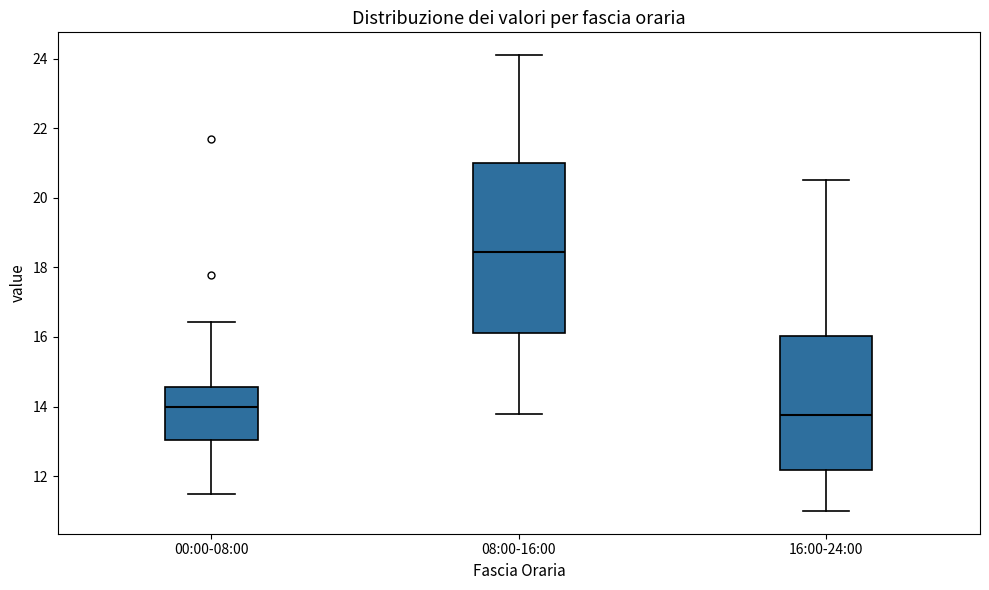

Reading left to right, read every box against the y-axis: the position of its median line, the range the box covers, and the ends of its whiskers. The values are not printed on the chart, so give them approximately, as read against the axis.

00:00-08:00: median 14.0, box 13.0 to 14.6, whiskers 11.6 to 16.4
08:00-16:00: median 18.4, box 16.2 to 21.0, whiskers 13.8 to 24.2
16:00-24:00: median 13.8, box 12.2 to 16.0, whiskers 11.0 to 20.6